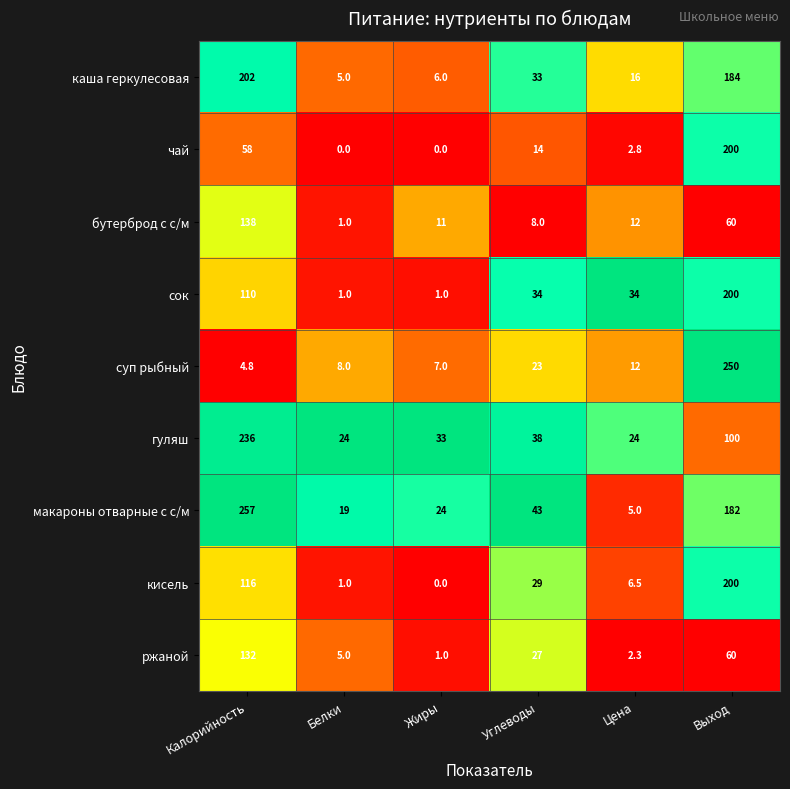

What is the average value of the ржаной series?

37.9